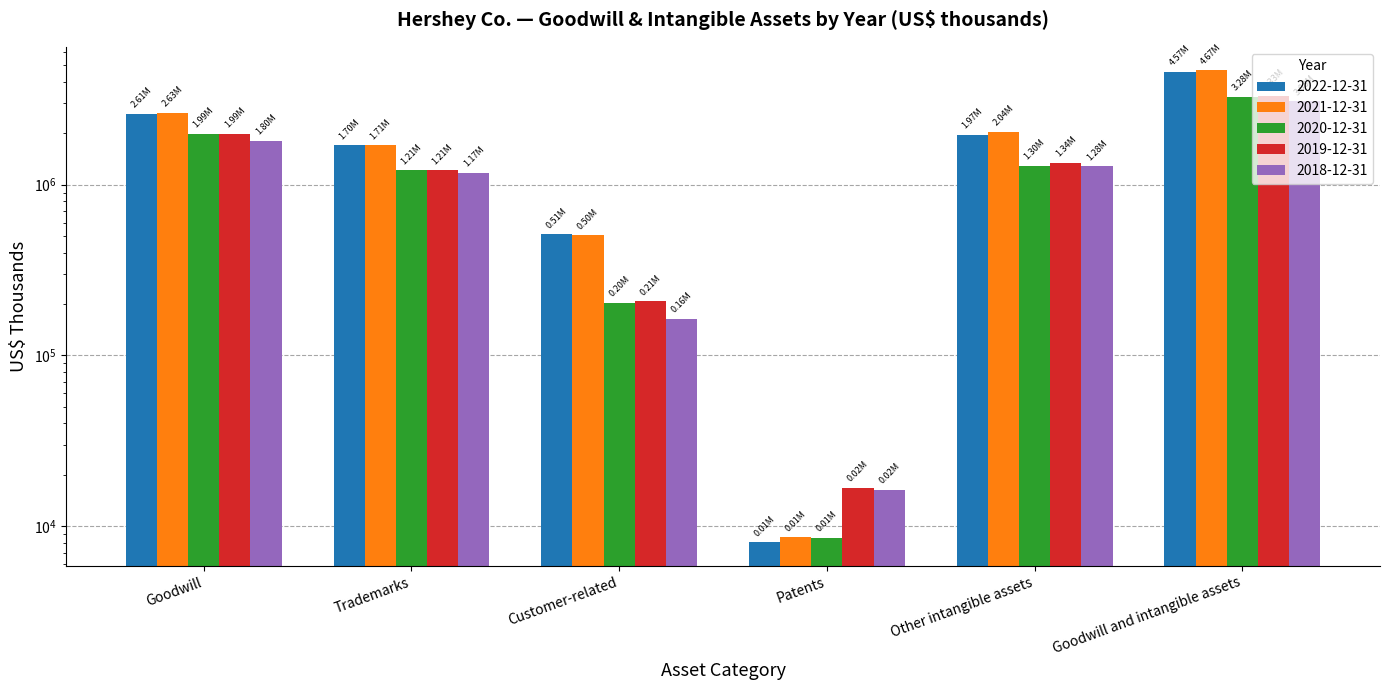

Reading left to right, list all the values displayed in this chart.

2022-12-31: Goodwill=2606956	Trademarks=1701932	Customer-related=513188	Patents=8053	Other intangible assets=1966269	Goodwill and intangible assets=4573225
2021-12-31: Goodwill=2633174	Trademarks=1705390	Customer-related=504667	Patents=8623	Other intangible assets=2037588	Goodwill and intangible assets=4670762
2020-12-31: Goodwill=1988215	Trademarks=1211086	Customer-related=204101	Patents=8556	Other intangible assets=1295214	Goodwill and intangible assets=3283429
2019-12-31: Goodwill=1985955	Trademarks=1212172	Customer-related=207749	Patents=16711	Other intangible assets=1341166	Goodwill and intangible assets=3327121
2018-12-31: Goodwill=1801103	Trademarks=1173770	Customer-related=163860	Patents=16306	Other intangible assets=1278292	Goodwill and intangible assets=3079395